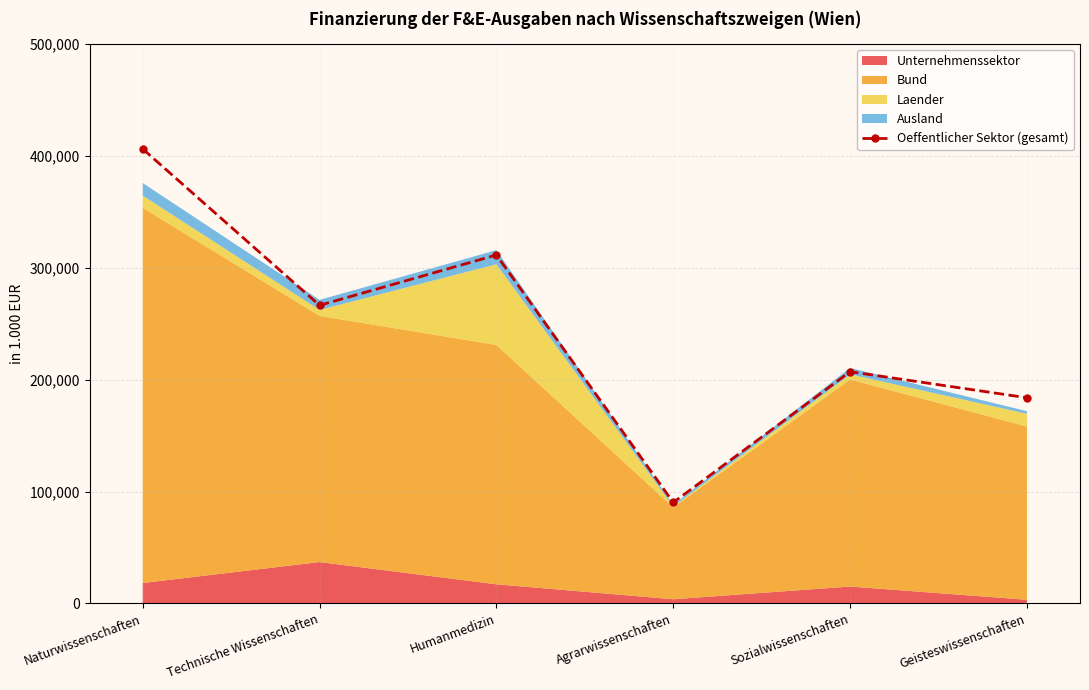

What is the maximum value shown in the chart?

406198